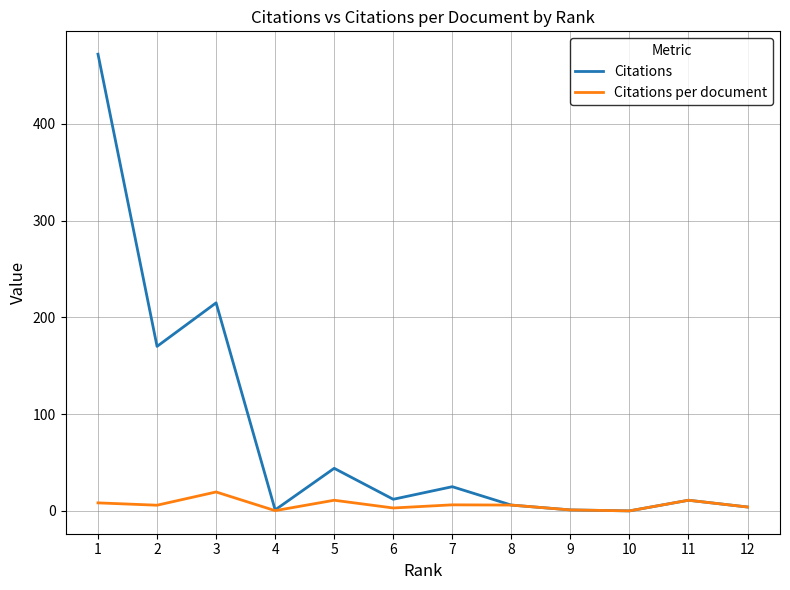

What value does the Citations series have at 2?

170.0